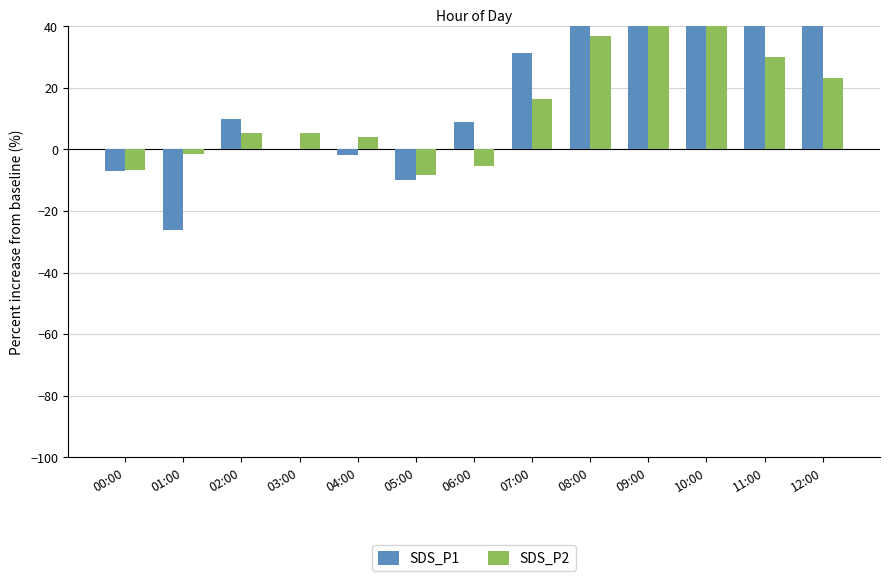

Reading left to right, transcribe all the data shown in this chart.

SDS_P1: -6.9	-26.3	10.0	0.0	-1.9	-10.0	8.7	31.2	78.1	100.0	118.7	93.8	75.0
SDS_P2: -6.8	-1.4	5.5	5.5	4.1	-8.2	-5.5	16.4	37.0	50.7	43.8	30.1	23.3